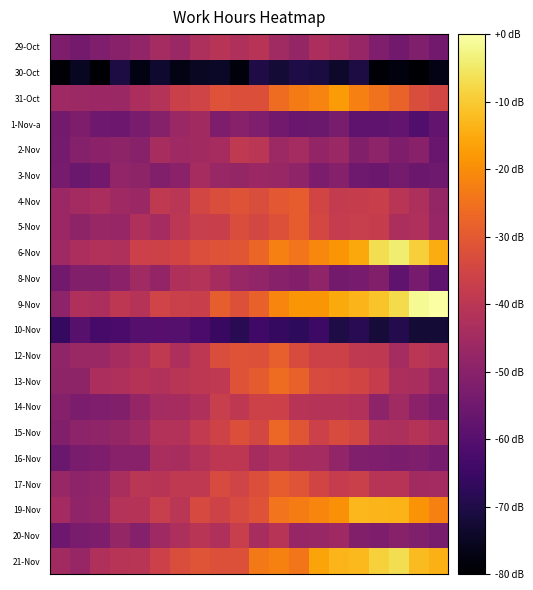

Which series has the widest spread of values?

9-Nov